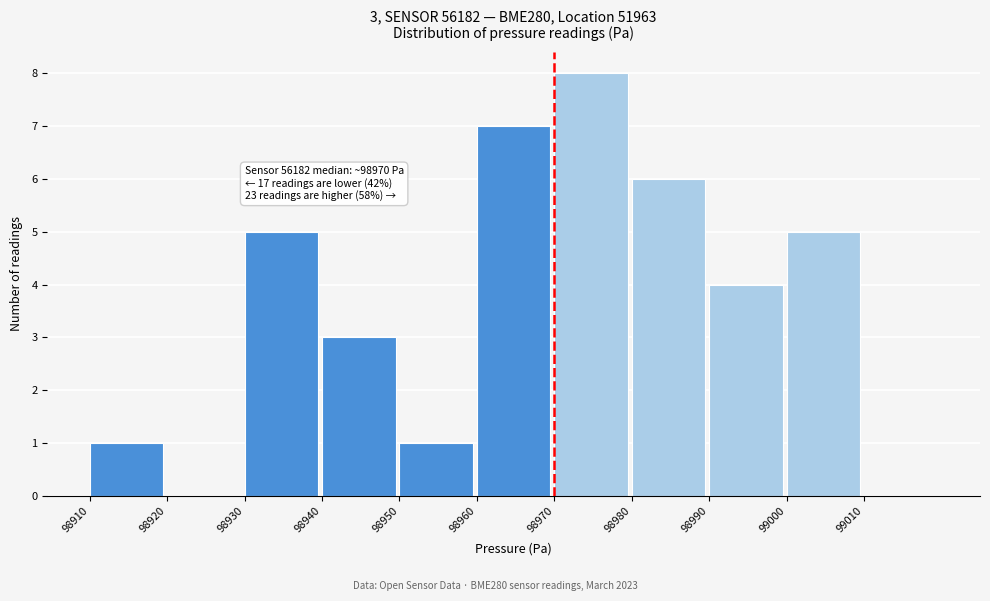

Over which range of the x-axis is the bar tallest?

98970 to 98980